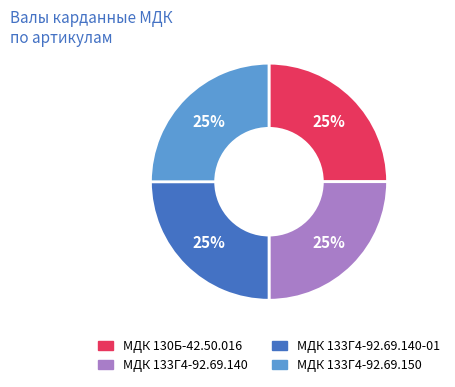

Approximately how many times larger is the value at МДК 133Г4-92.69.150 compared to МДК 133Г4-92.69.140-01?

1.0